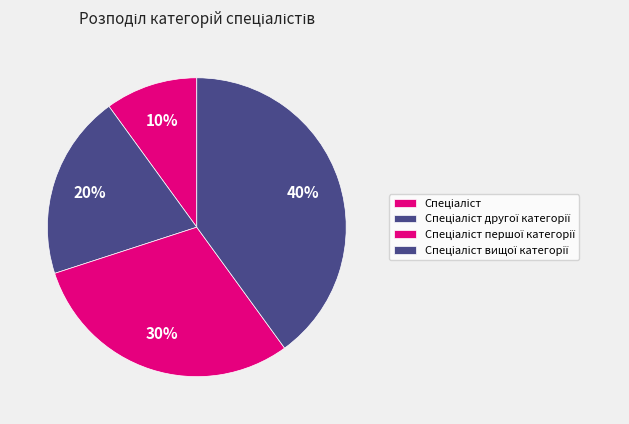

Does Спеціаліст вищої категорії account for over 50% of the chart?

No